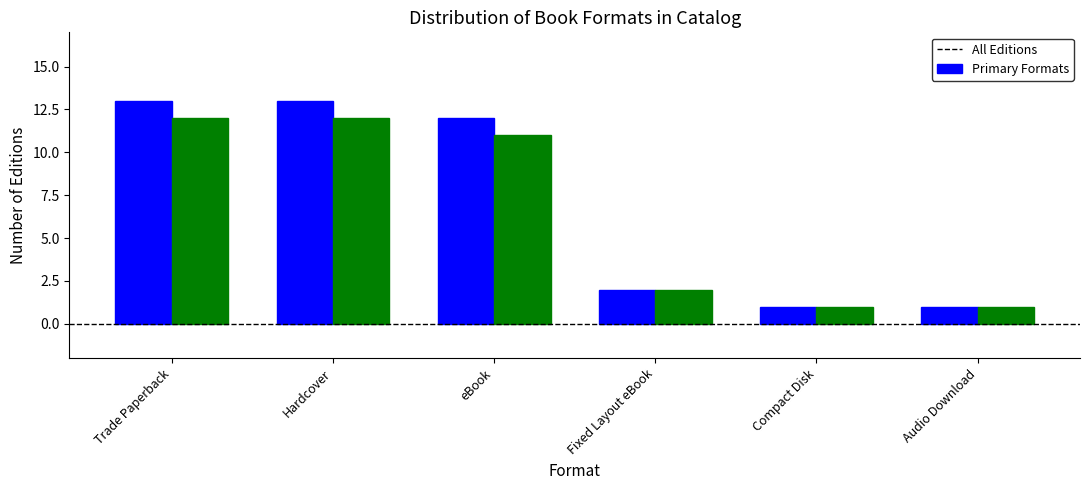

Is the value of Primary Formats at Compact Disk greater than the value of All Editions at eBook?

No